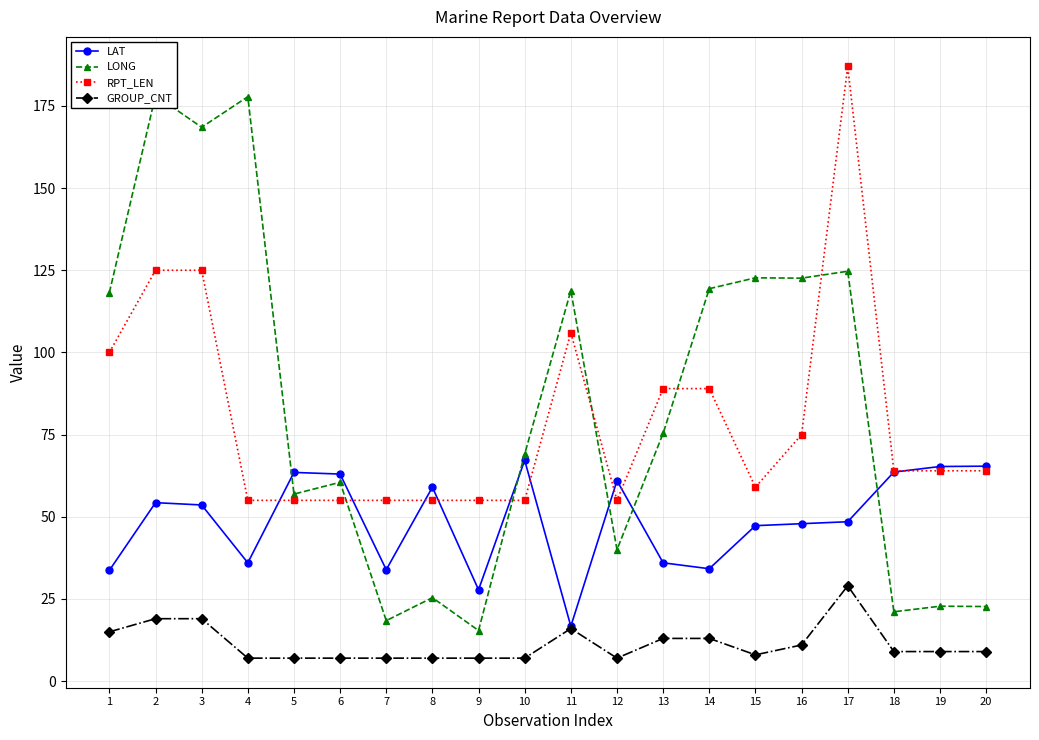

How many data points in RPT_LEN are above 64?

8